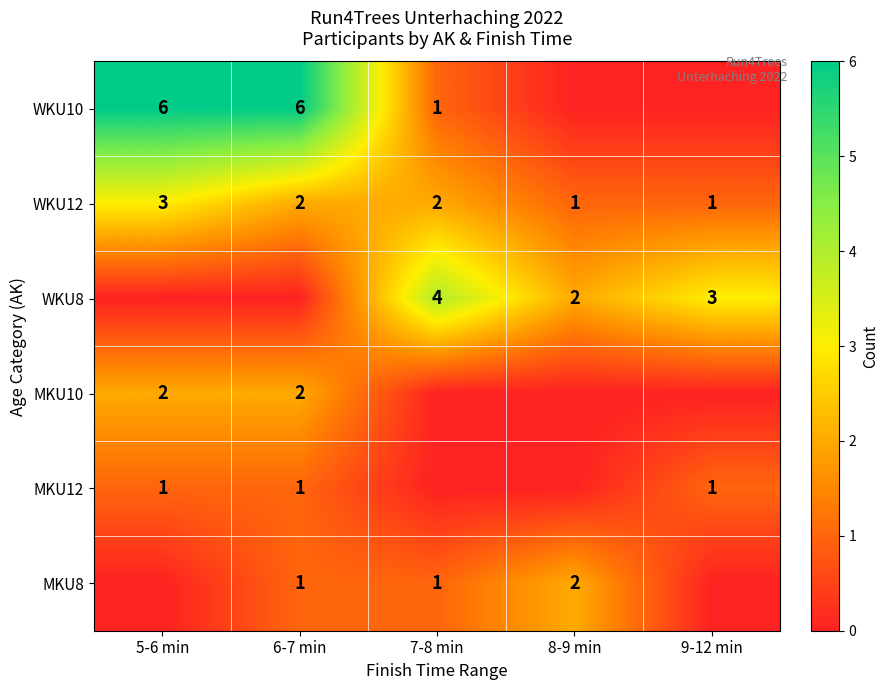

Is it true that MKU12 equals 0 at 9-12 min?

False